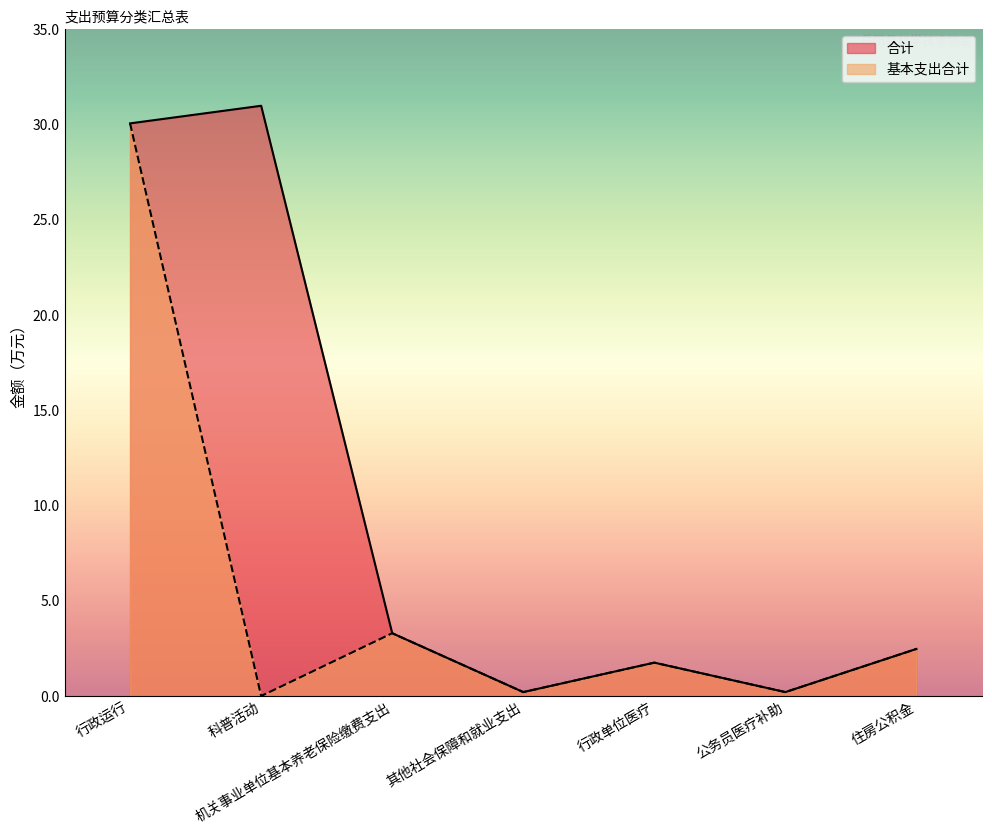

How many interior local valleys does the 合计 series have?

2